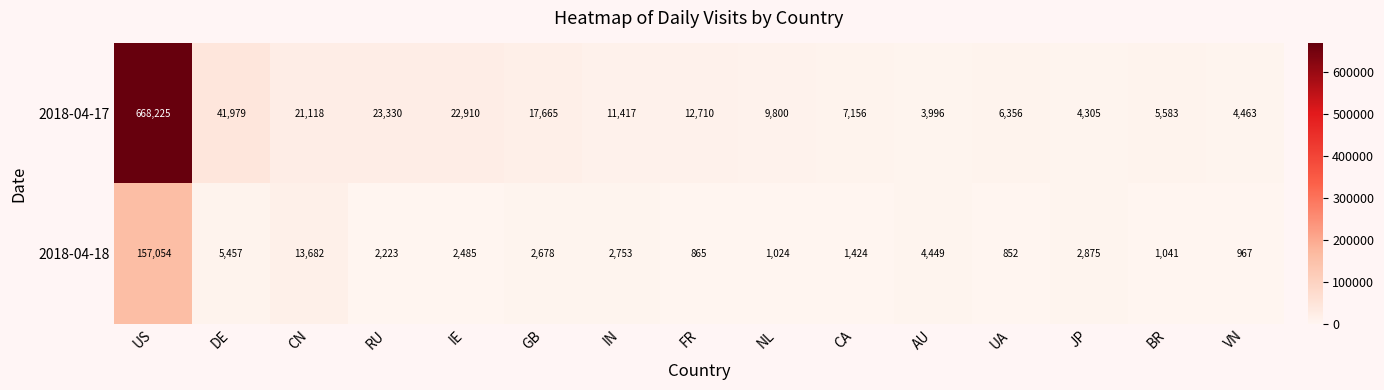

Which series has the largest total across all categories?

2018-04-17